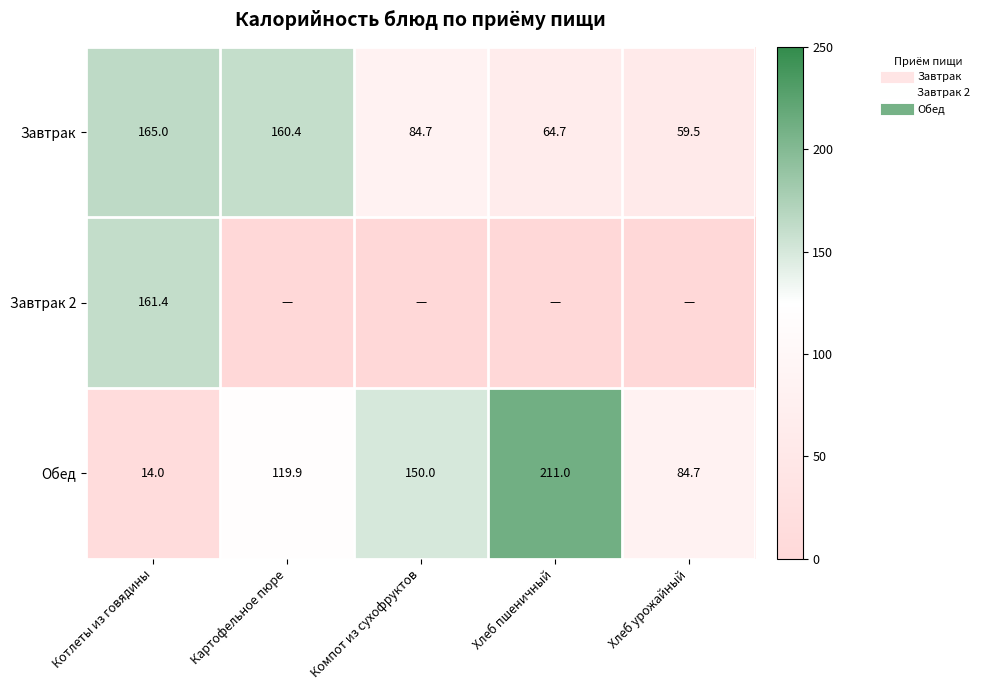

Which series has the largest range (max minus min)?

Обед